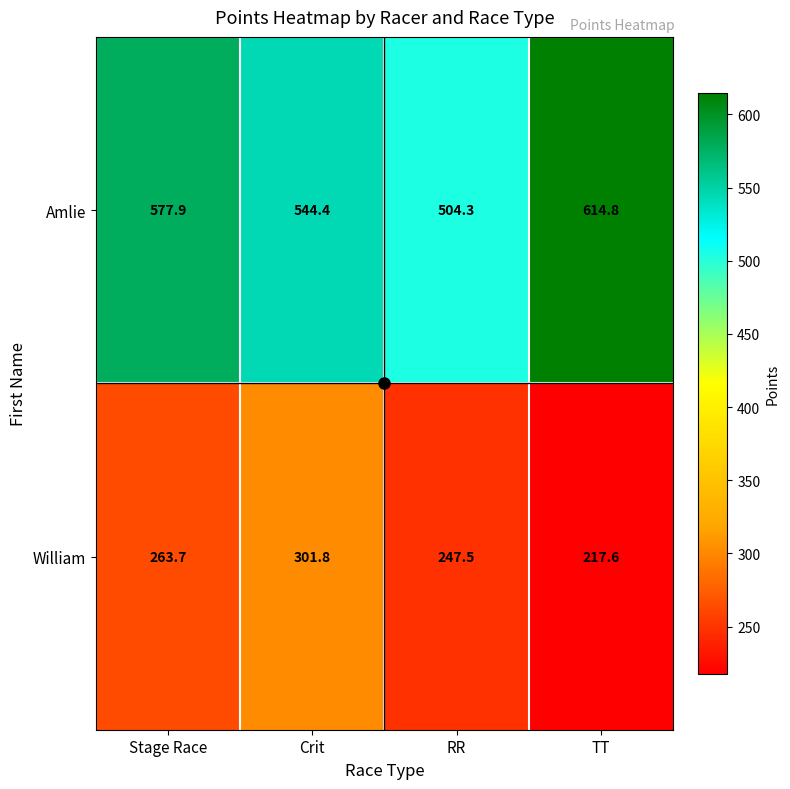

List the series in order of their overall mean, highest first.

Amlie, William